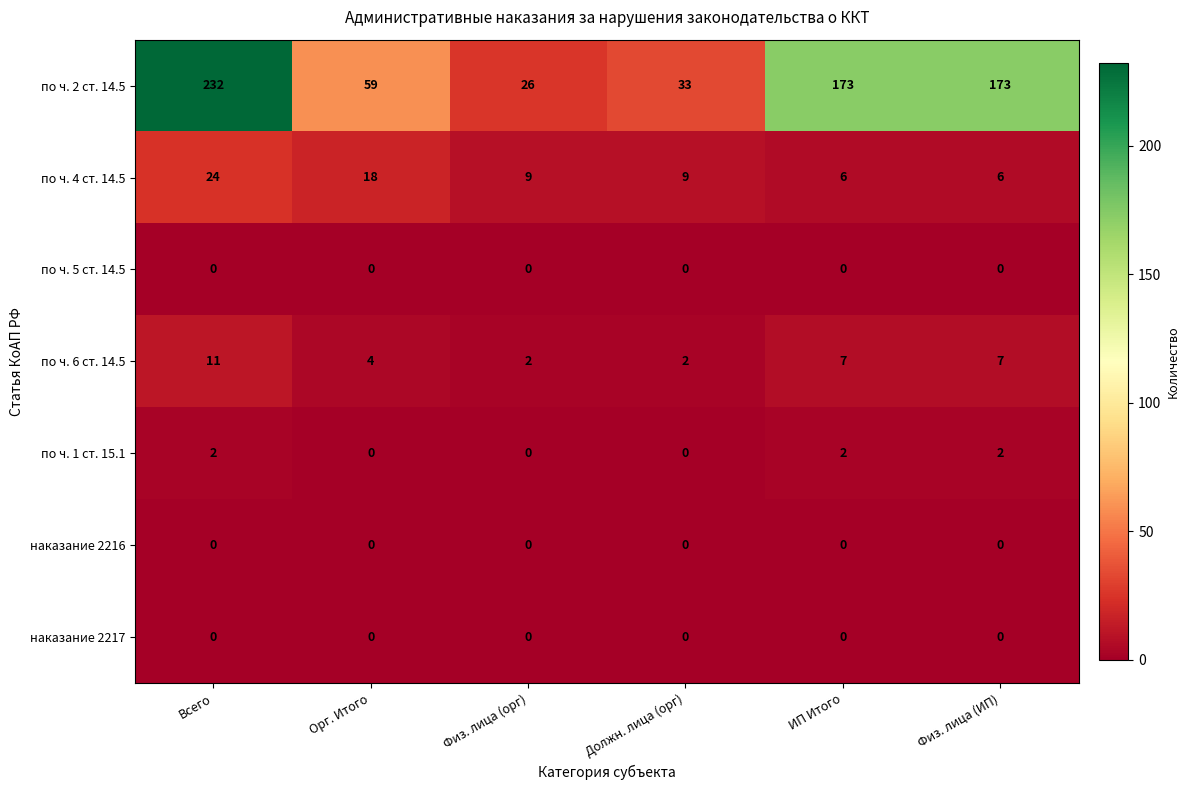

At which category is the sum across all series the highest?

Всего